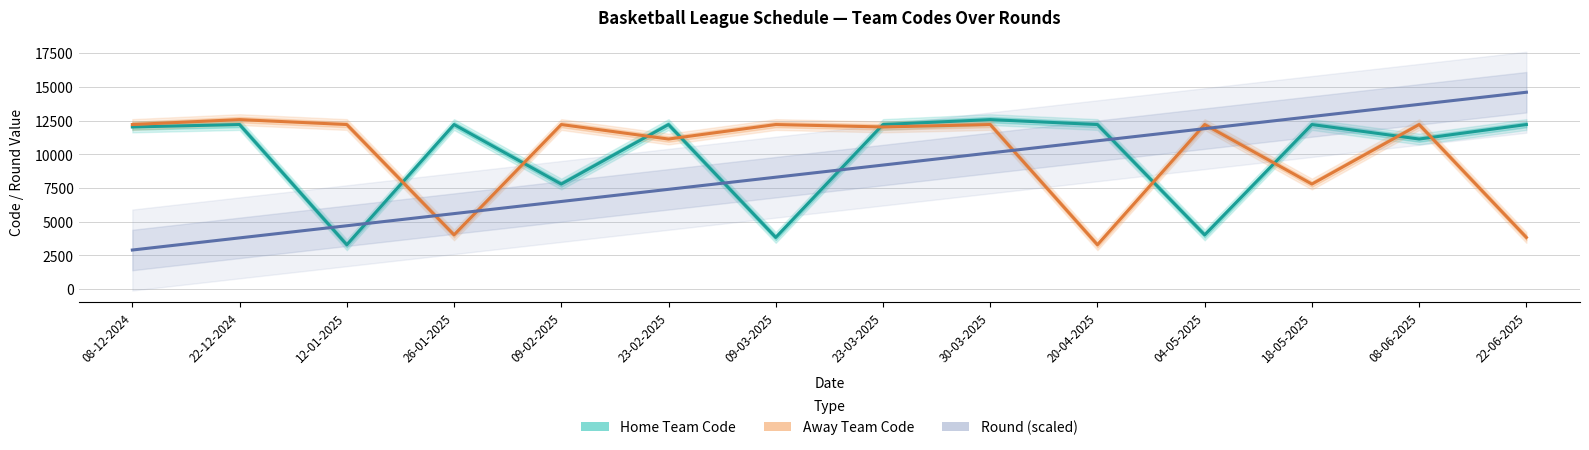

Between which two adjacent categories do Home Team Code and Round (scaled) first intersect?

22-12-2024 and 12-01-2025